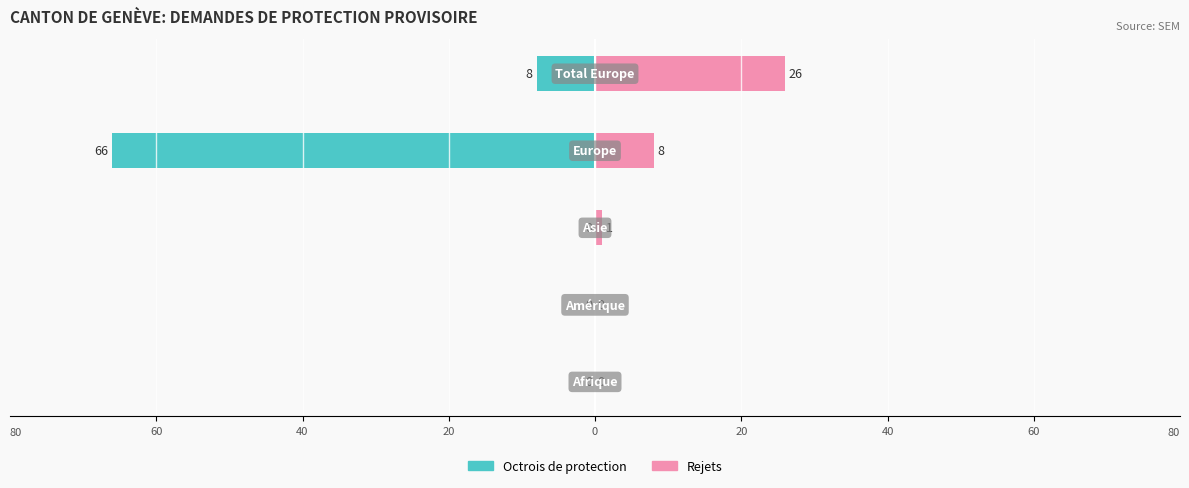

Which series has the widest spread of values?

Octrois de protection